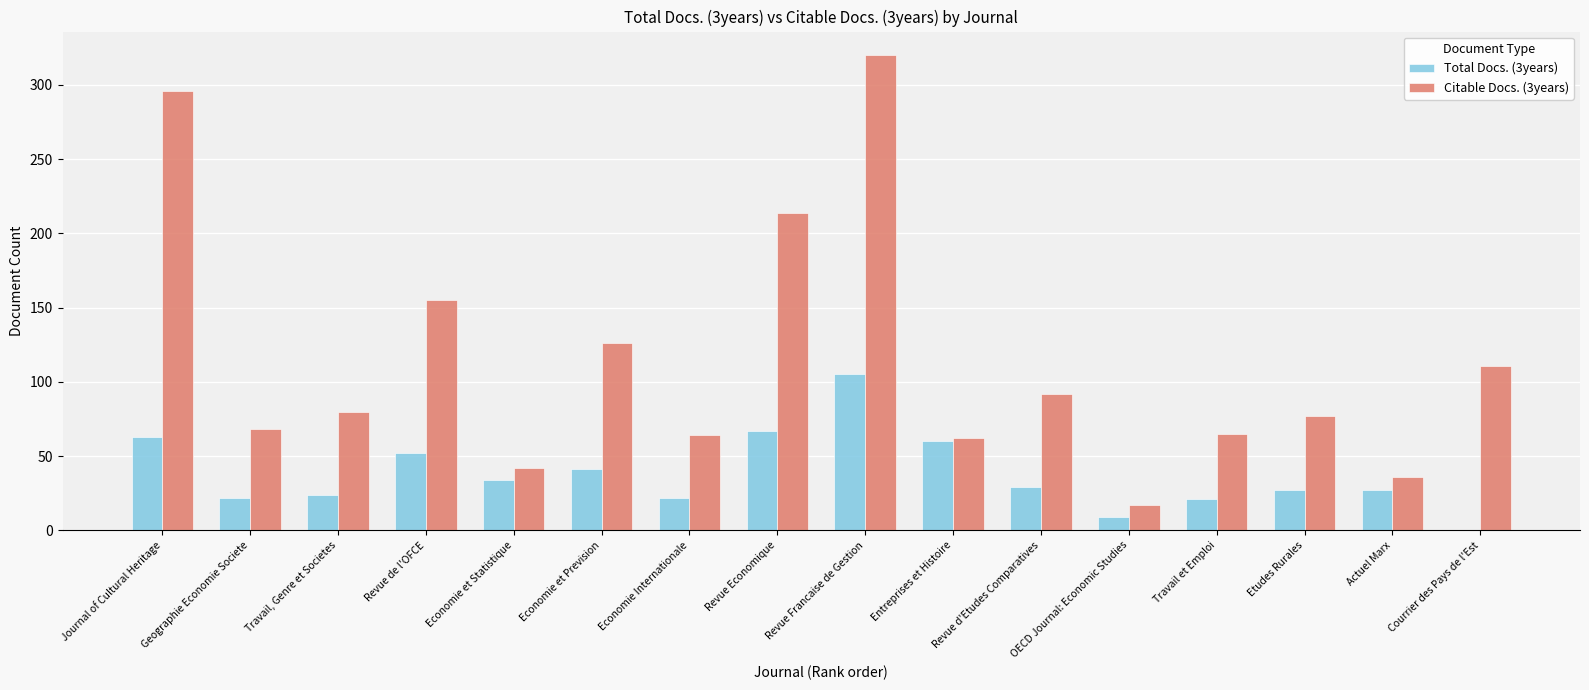

Which category has the highest value in the Total Docs. (3years) series?

Revue Francaise de Gestion